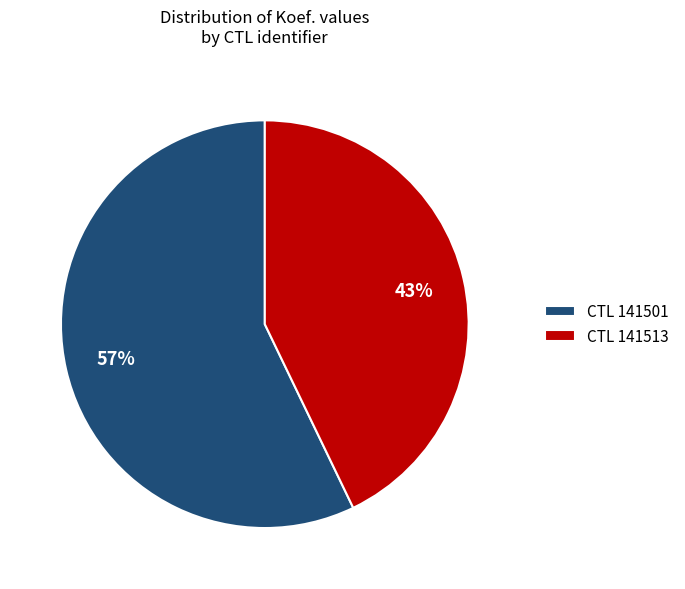

Is the sum of CTL 141501 and CTL 141513 greater than half?

Yes